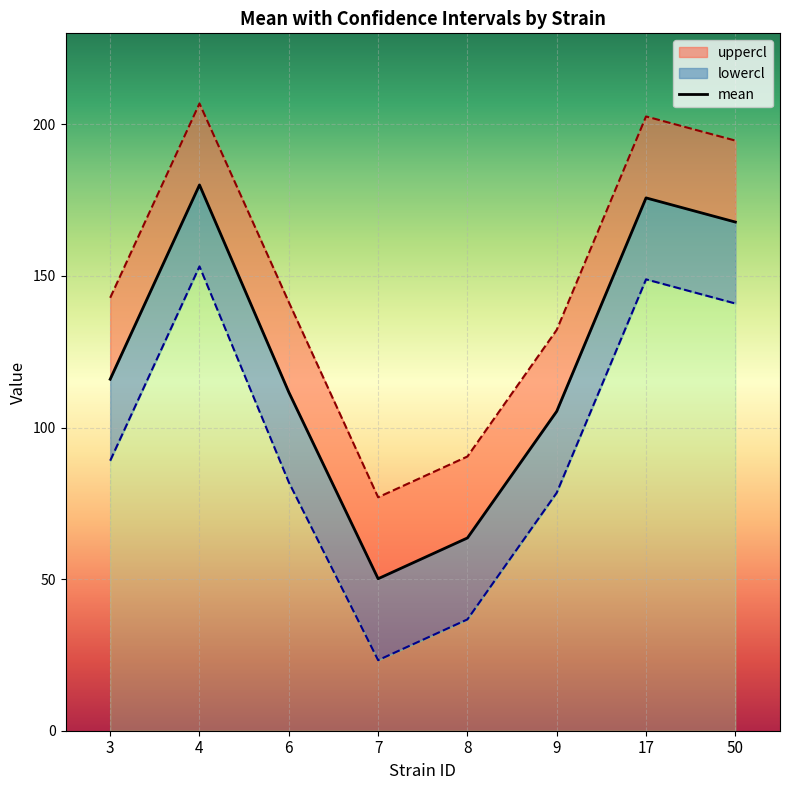

Reading left to right, extract all data points from this chart.

mean: 3=115.9	4=180.0	6=111.6	7=50.1	8=63.6	9=105.3	17=175.7	50=167.8
uppercl: 3=142.8	4=206.9	6=141.3	7=77.0	8=90.4	9=132.2	17=202.6	50=194.6
lowercl: 3=89.1	4=153.1	6=81.9	7=23.3	8=36.7	9=78.5	17=148.9	50=140.9